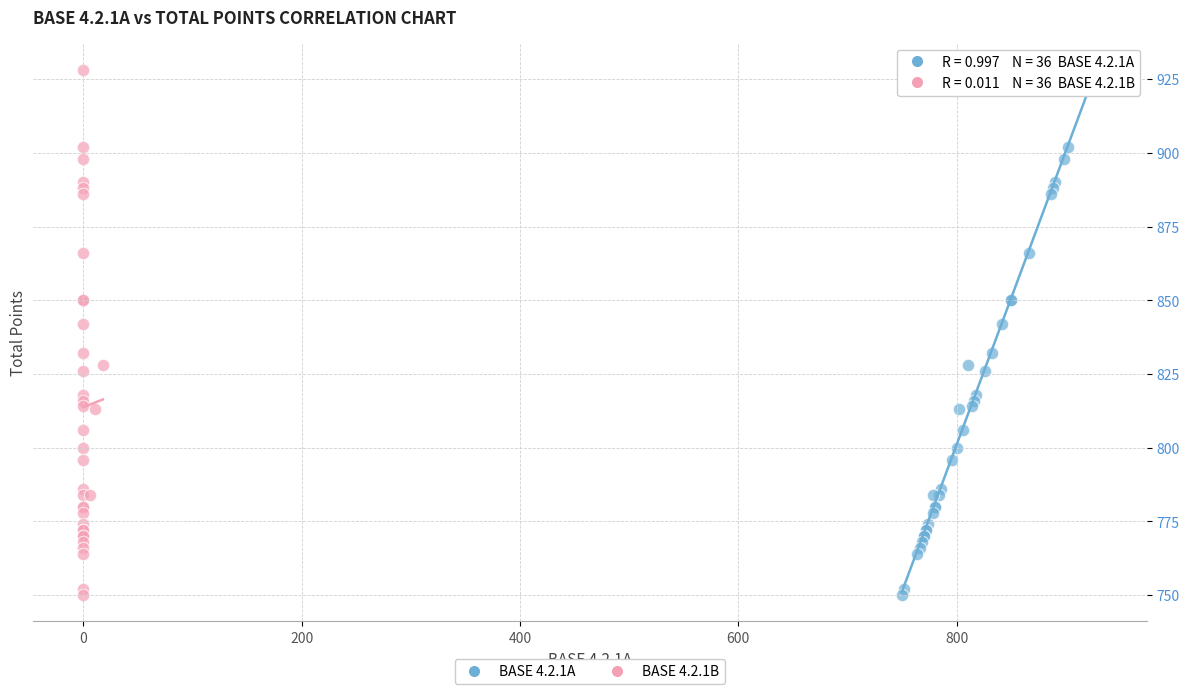

What are all the series names shown in the legend?

BASE 4.2.1A, BASE 4.2.1B